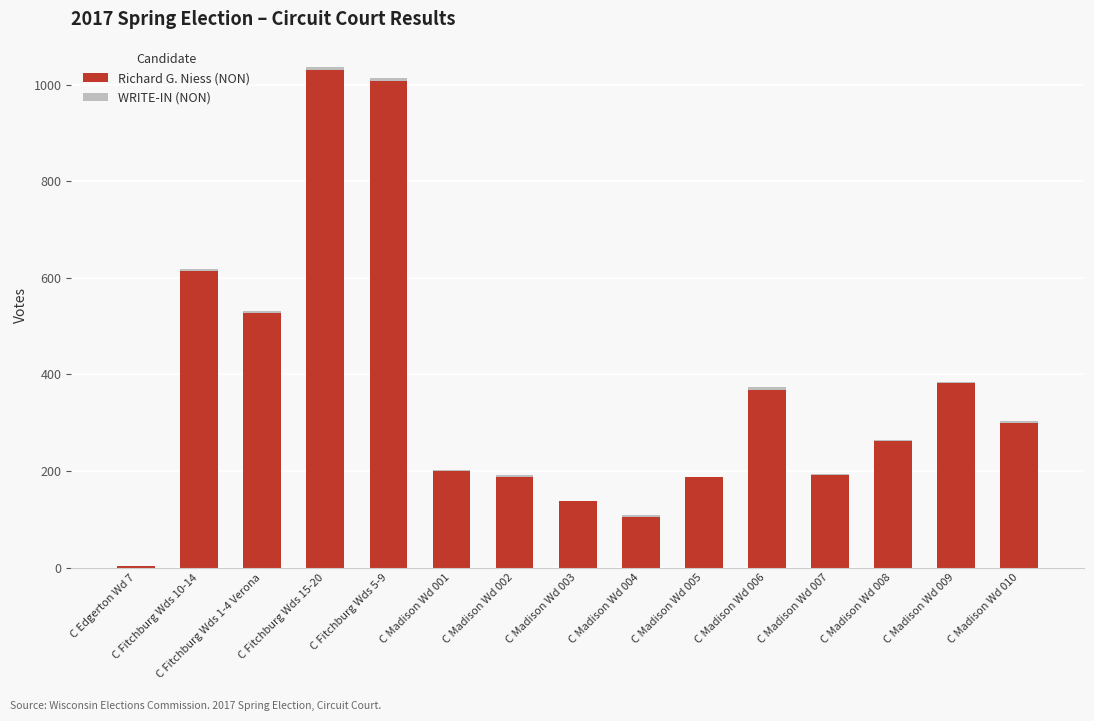

The value of Richard G. Niess (NON) at C Fitchburg Wds 15-20 is 1604. True or false?

False